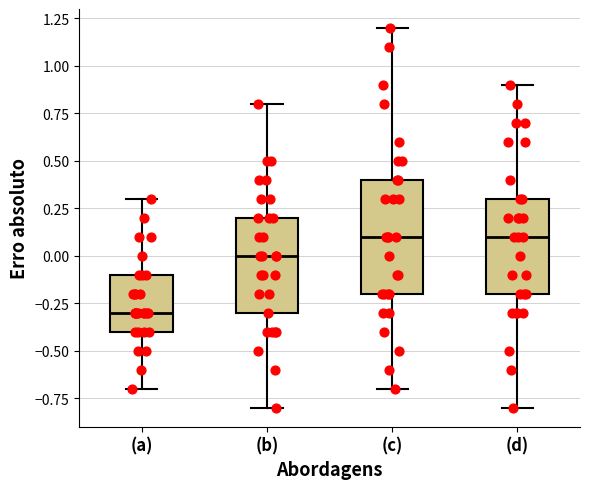

Comparing the boxes themselves (not the whiskers), which one is the tallest?

(c)